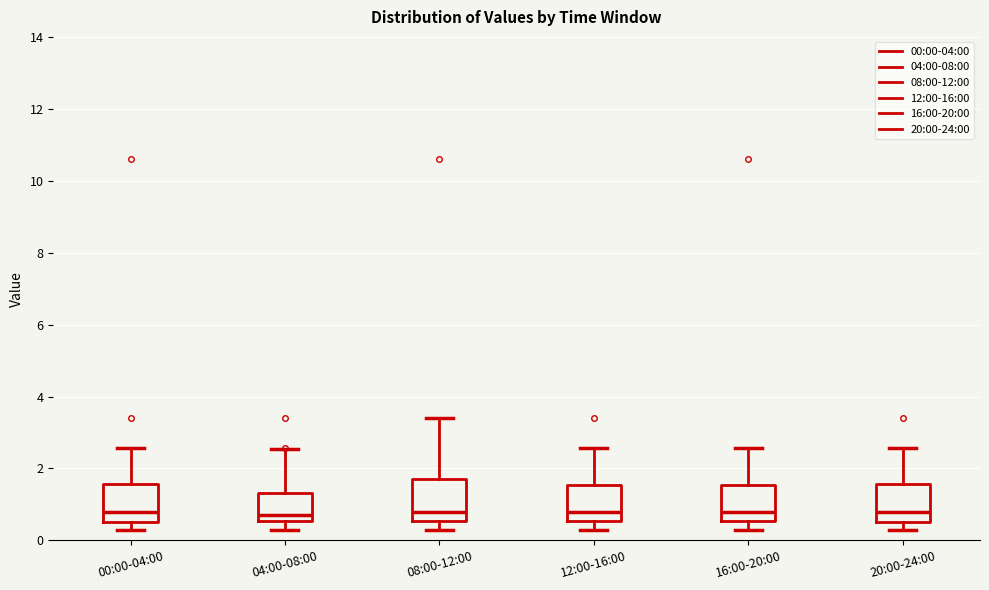

Reading left to right, read every box against the y-axis: the position of its median line, the range the box covers, and the ends of its whiskers. The values are not printed on the chart, so give them approximately, as read against the axis.

00:00-04:00: median 0.8, box 0.6 to 1.6, whiskers 0.4 to 2.6
04:00-08:00: median 0.8, box 0.6 to 1.4, whiskers 0.4 to 2.6
08:00-12:00: median 0.8, box 0.6 to 1.6, whiskers 0.4 to 3.4
12:00-16:00: median 0.8, box 0.6 to 1.6, whiskers 0.4 to 2.6
16:00-20:00: median 0.8, box 0.6 to 1.6, whiskers 0.4 to 2.6
20:00-24:00: median 0.8, box 0.6 to 1.6, whiskers 0.4 to 2.6